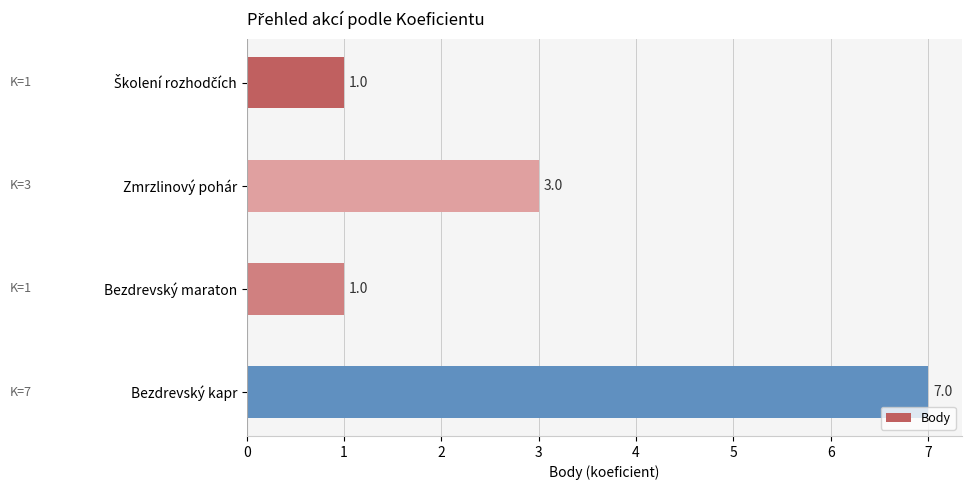

Reading bottom to top, list all the values displayed in this chart.

7	1	3	1